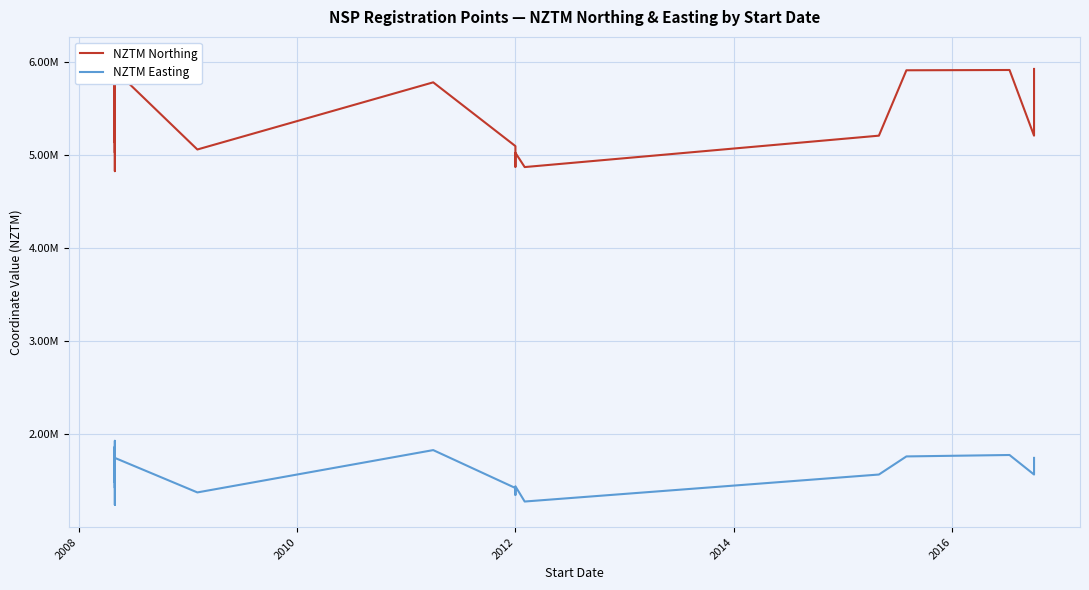

What is the average value of the NZTM Easting series?

1646653